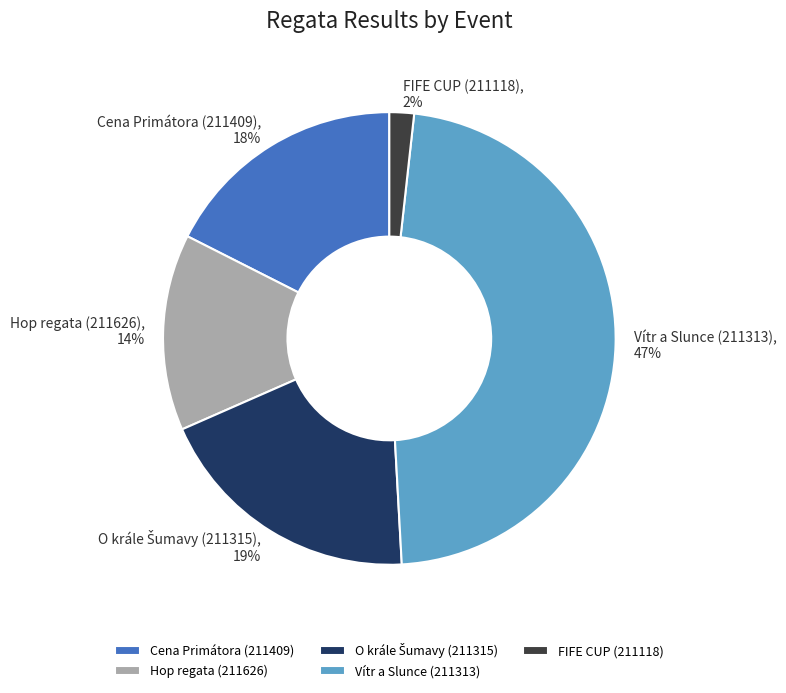

To the nearest percent, what is the combined percentage of Vítr a Slunce (211313) and Cena Primátora (211409)?

65%